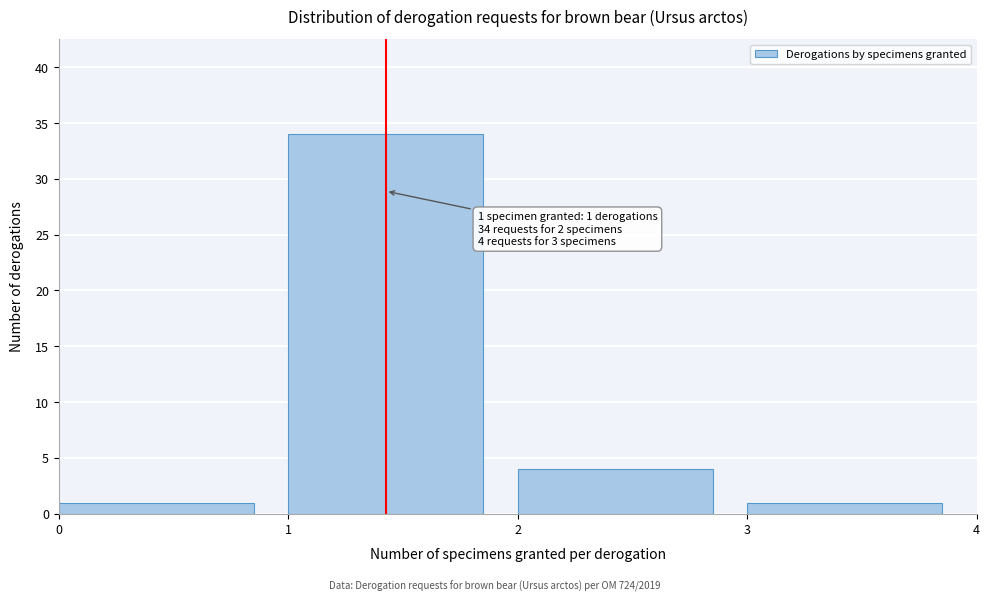

Over which range of the x-axis is the bar tallest?

1 to 2